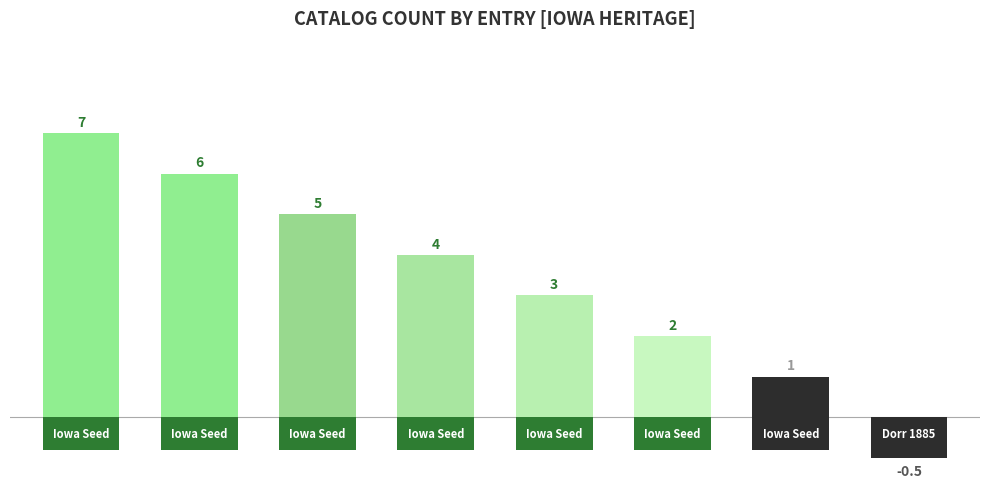

Does the chart contain any negative values?

Yes